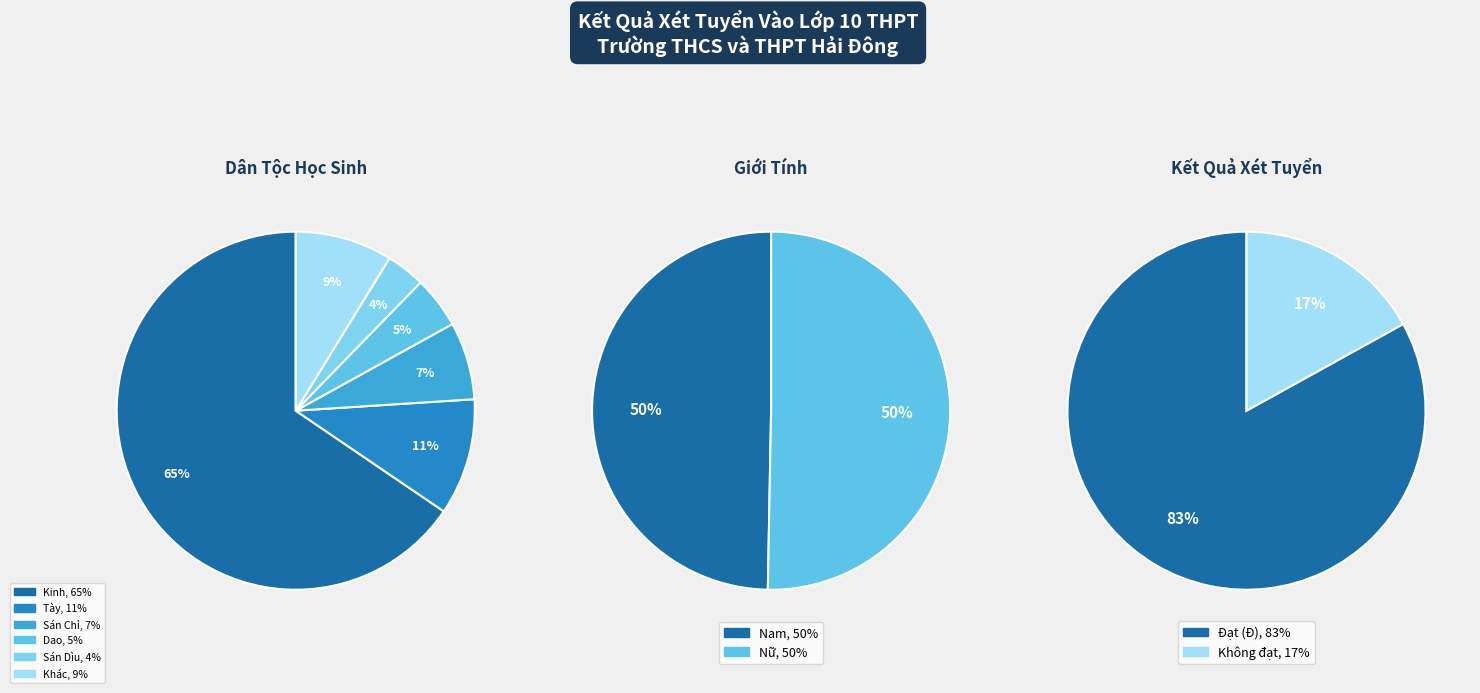

Combined, do Nam and Nữ account for over 50%?

Yes